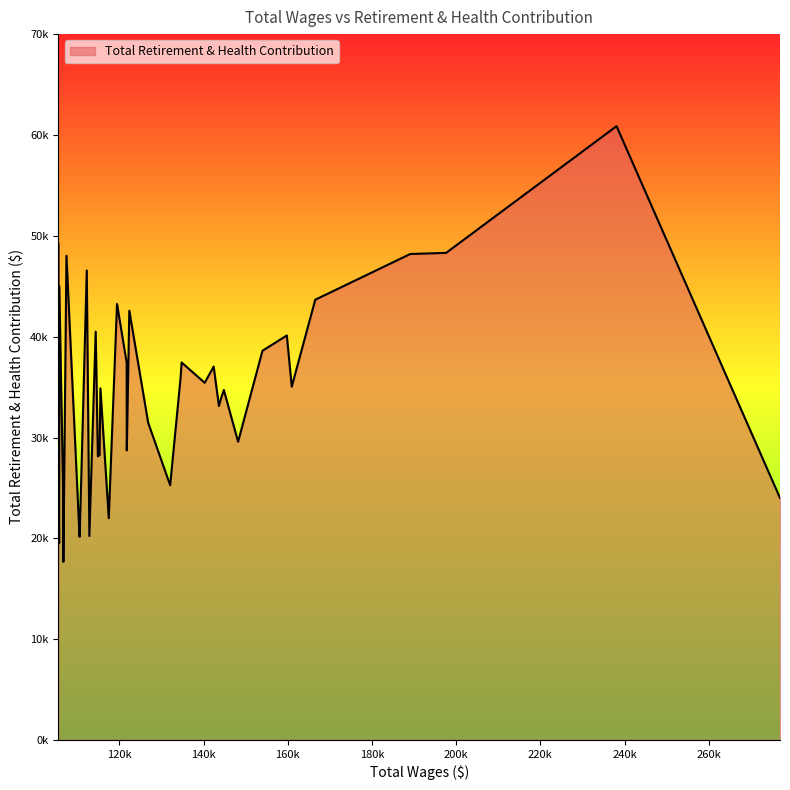

At which label does the data first exceed 35044?

1